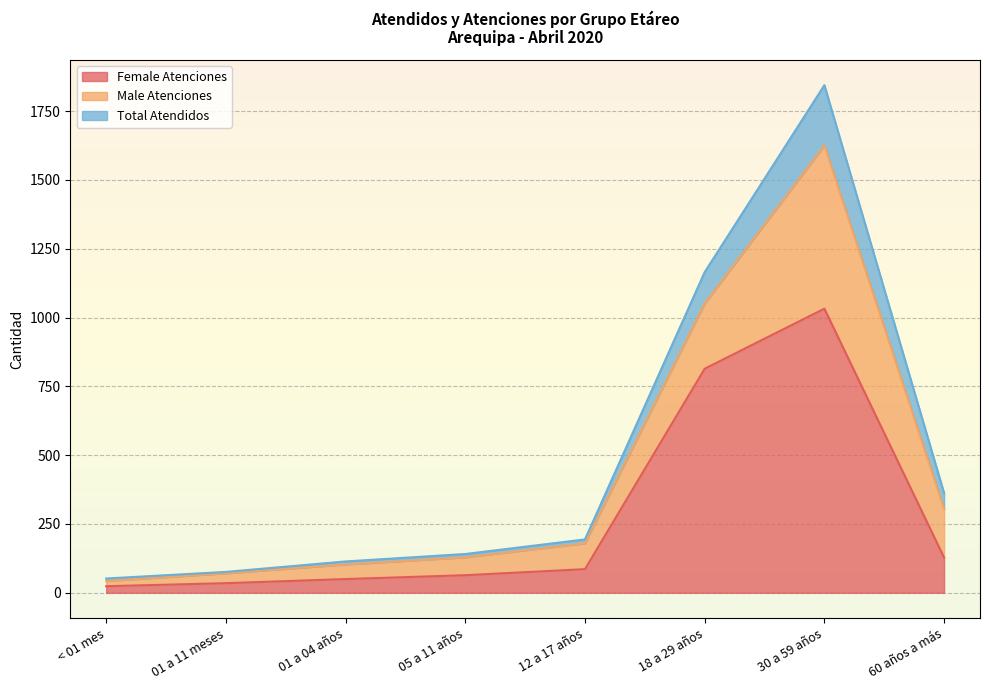

Does the chart display data point markers on the line(s)?

No